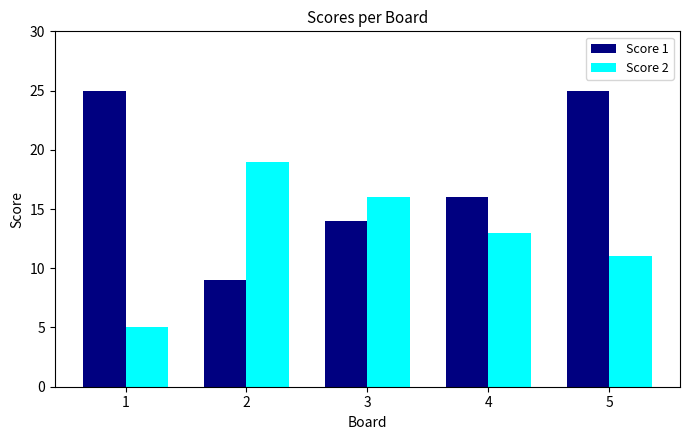

At which label does Score 2 first exceed 13?

2